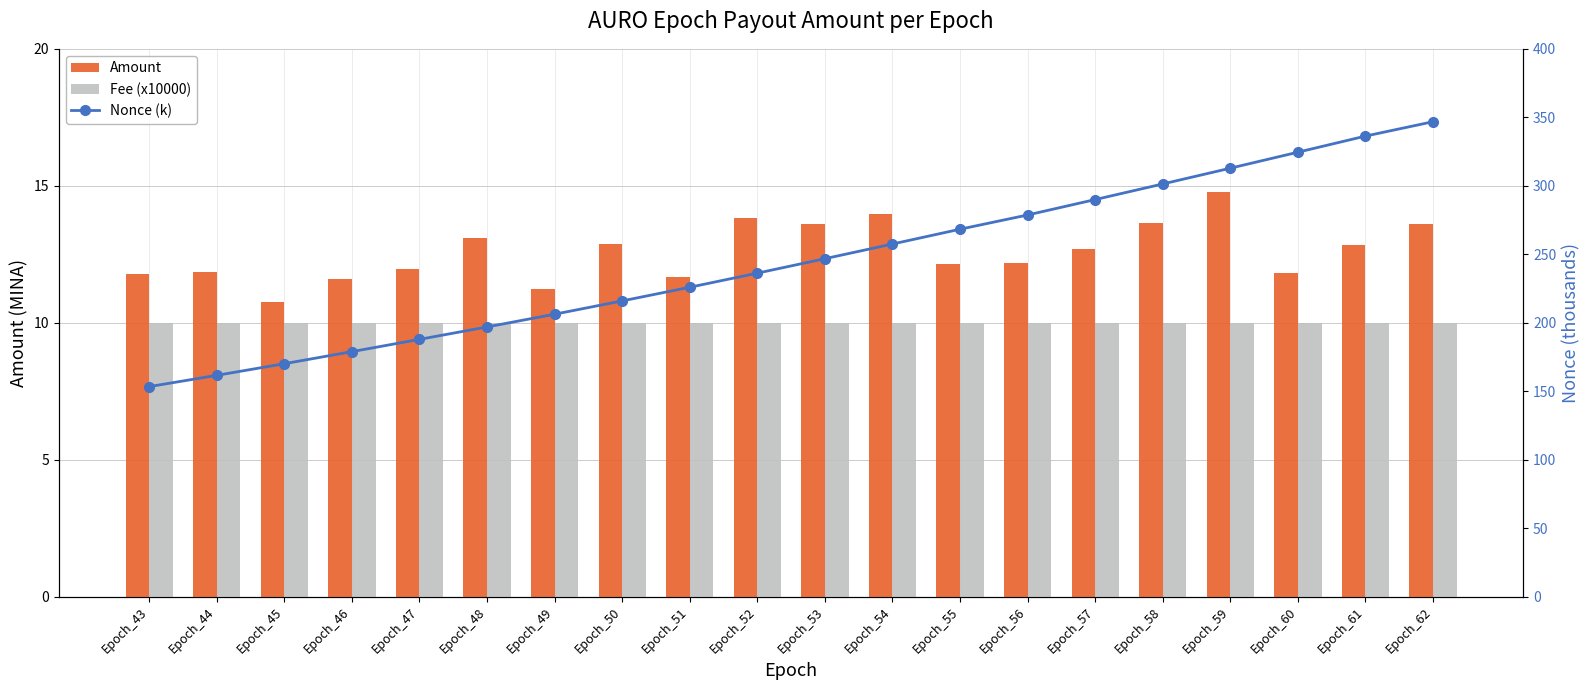

What is the sum of the Fee (x10000) values at Epoch_55 and Epoch_49?

20.0